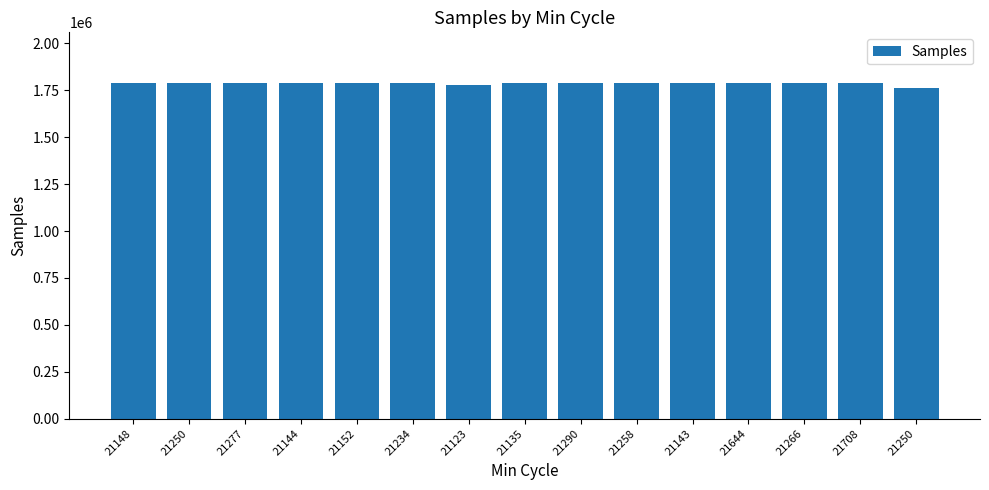

What is the difference between the values at 21277 and 21234?

1544